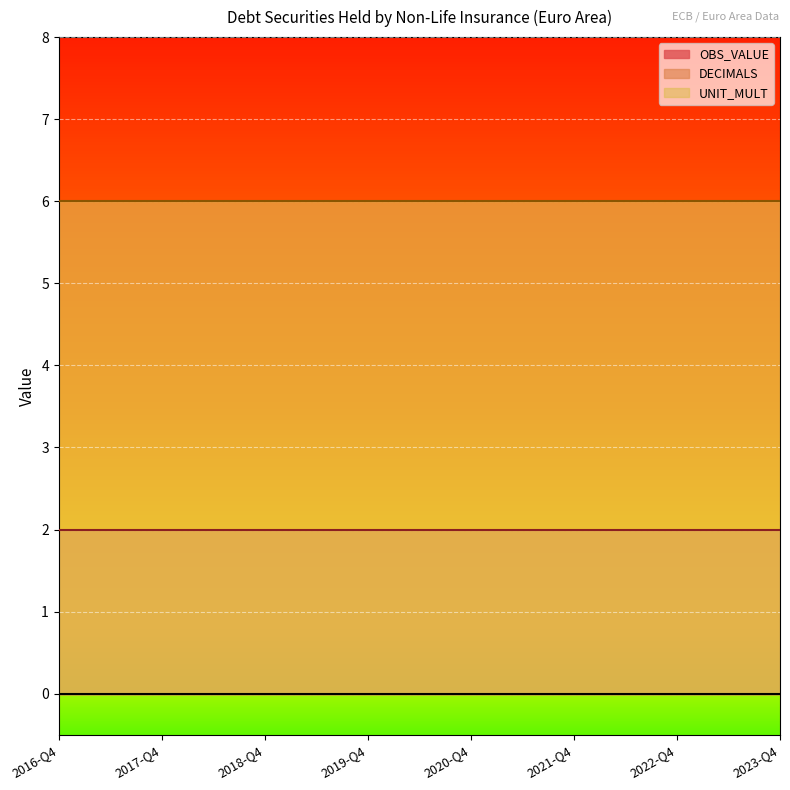

Rank the series at 2021-Q2 from lowest to highest value.

OBS_VALUE, DECIMALS, UNIT_MULT